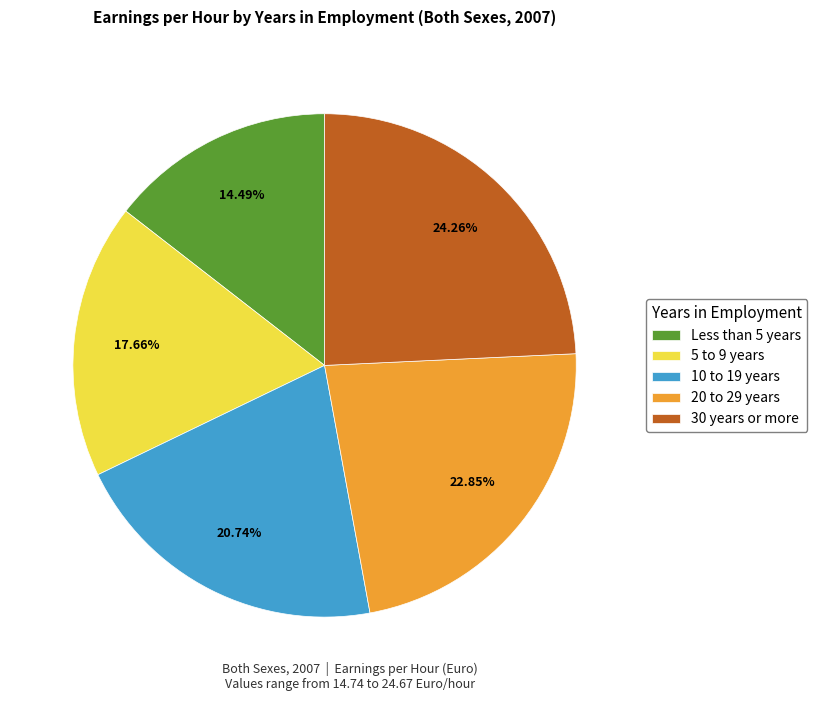

To the nearest percent, what is the difference between the 5 to 9 years and 30 years or more slice percentages?

7%